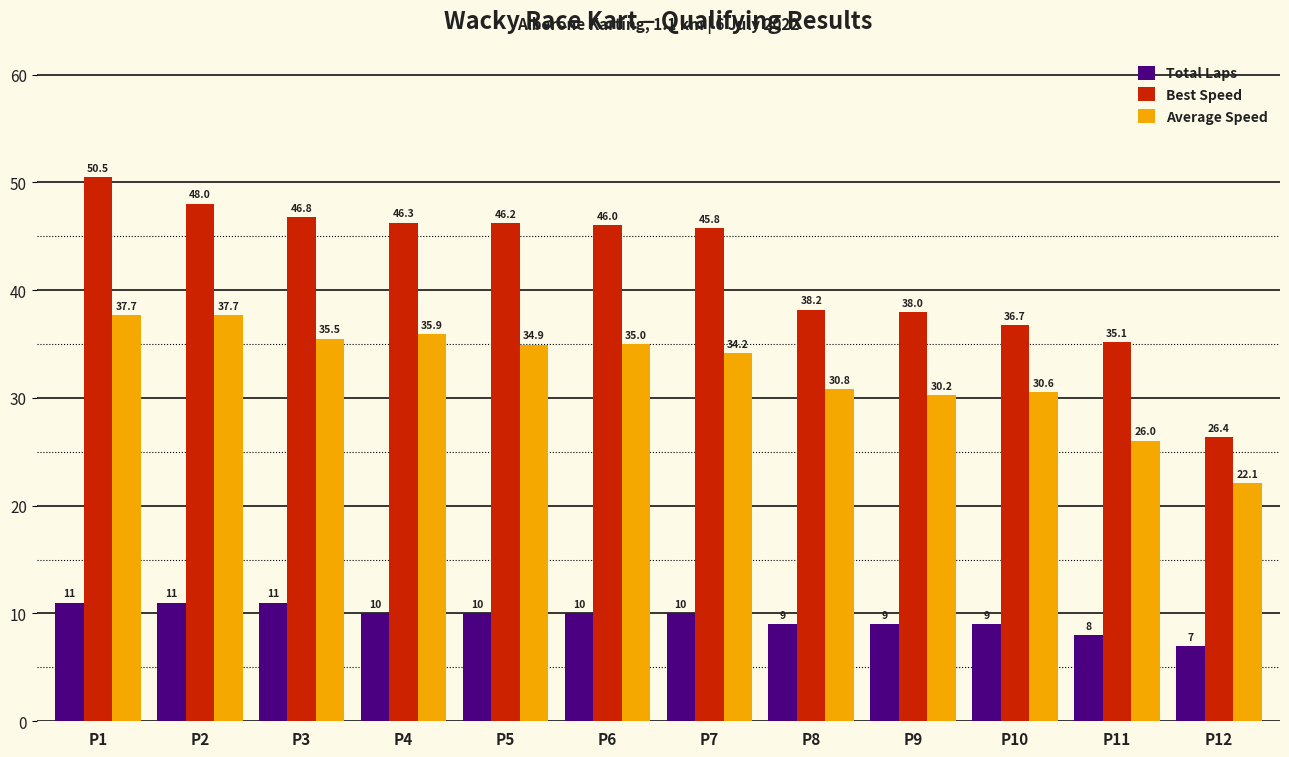

Does the chart contain stacked bars?

No